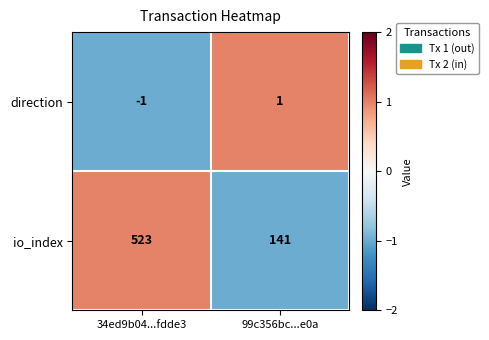

How many positive values does the direction series have?

1